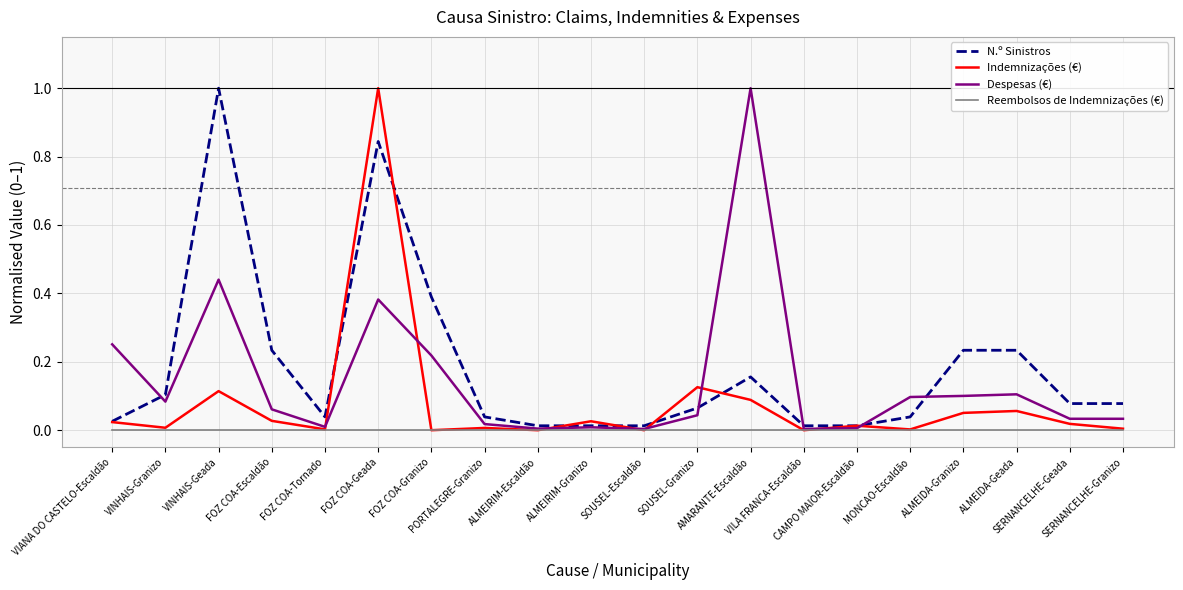

List the series in order of their overall mean, lowest first.

Reembolsos de Indemnizações (€), Indemnizações (€), Despesas (€), N.º Sinistros